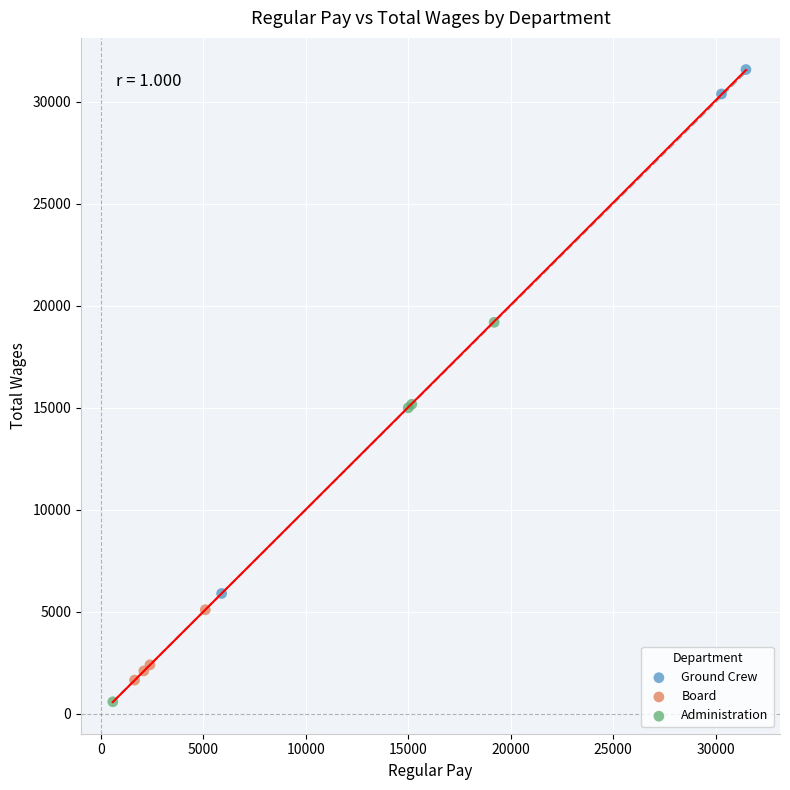

Which series reaches the maximum Y coordinate?

Ground Crew